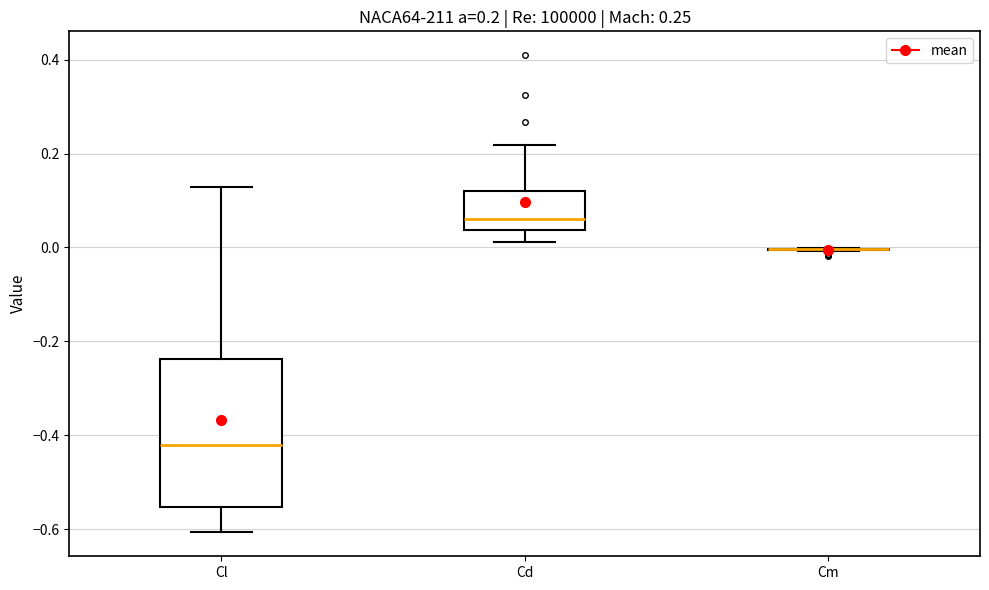

Comparing the boxes themselves (not the whiskers), which one is the tallest?

Cl